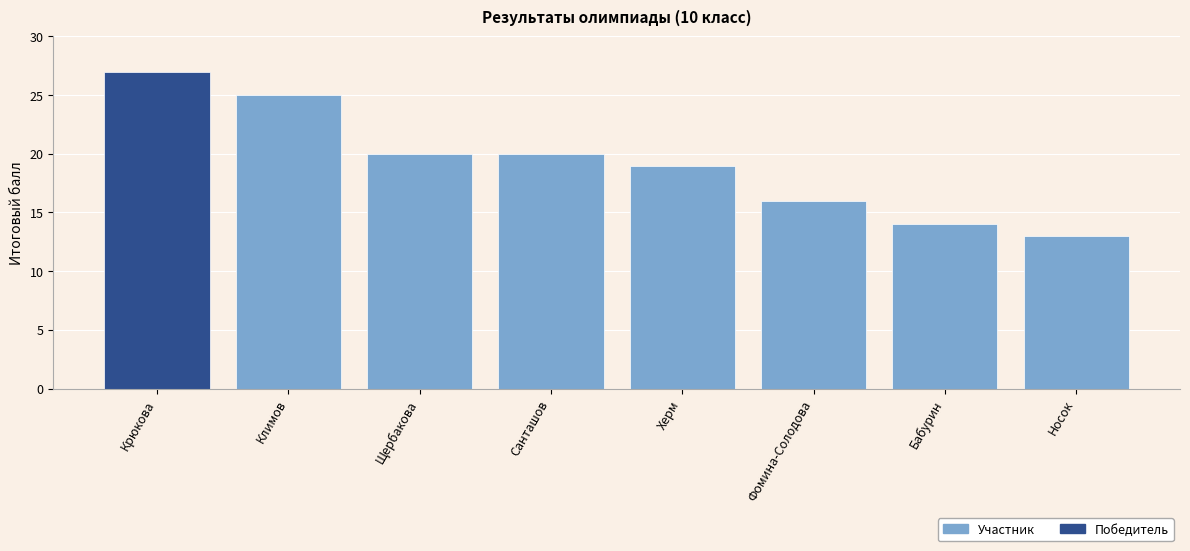

Is it true that the value at Климов is 25?

True